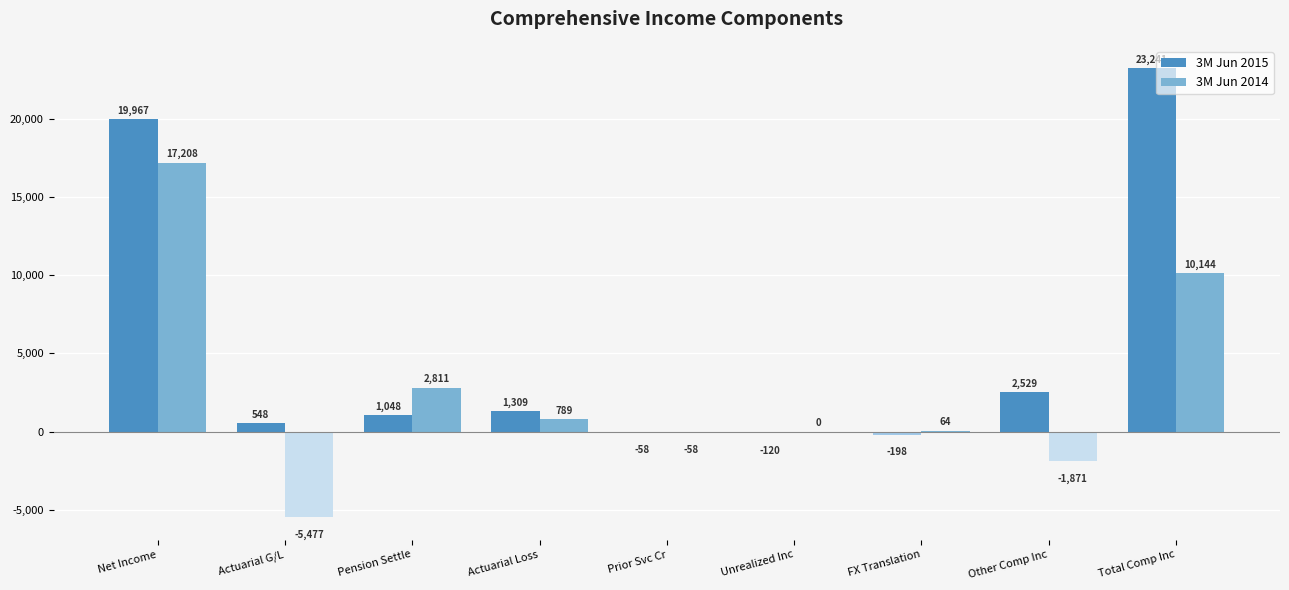

What is the maximum value shown in the chart?

23241